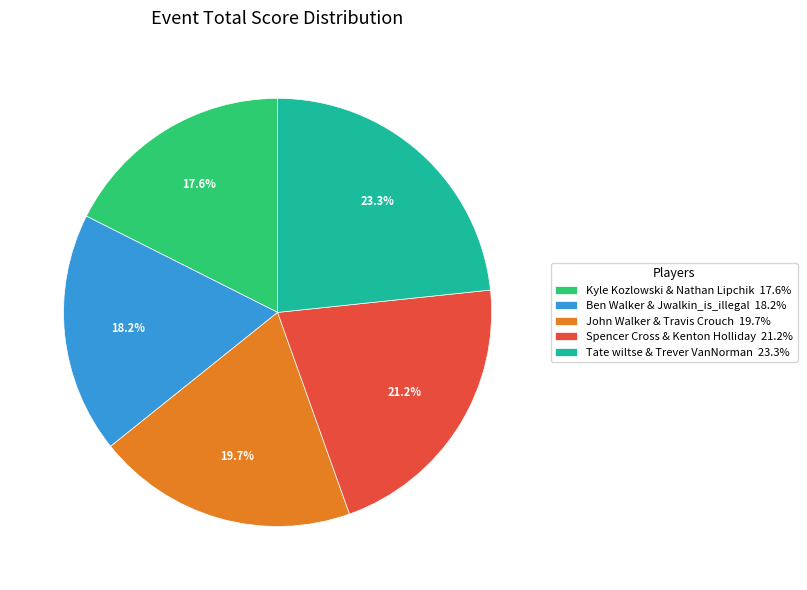

To the nearest percent, what is the average slice percentage?

20%